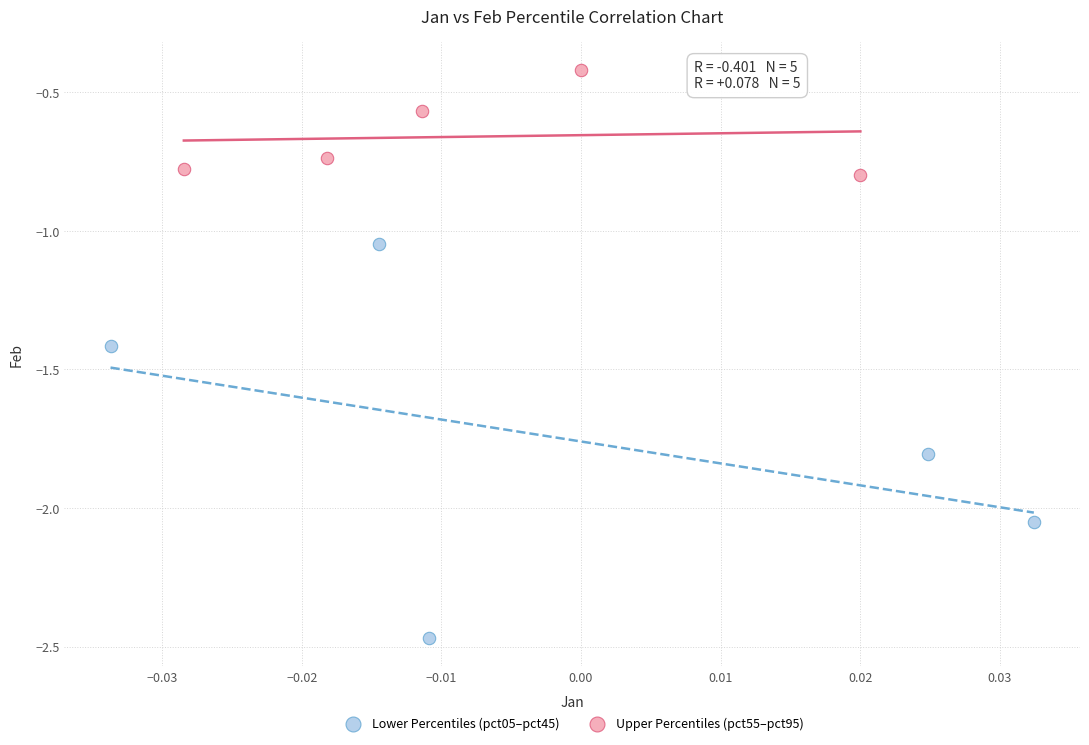

Which series reaches the minimum Y coordinate?

Lower Percentiles (pct05–pct45)